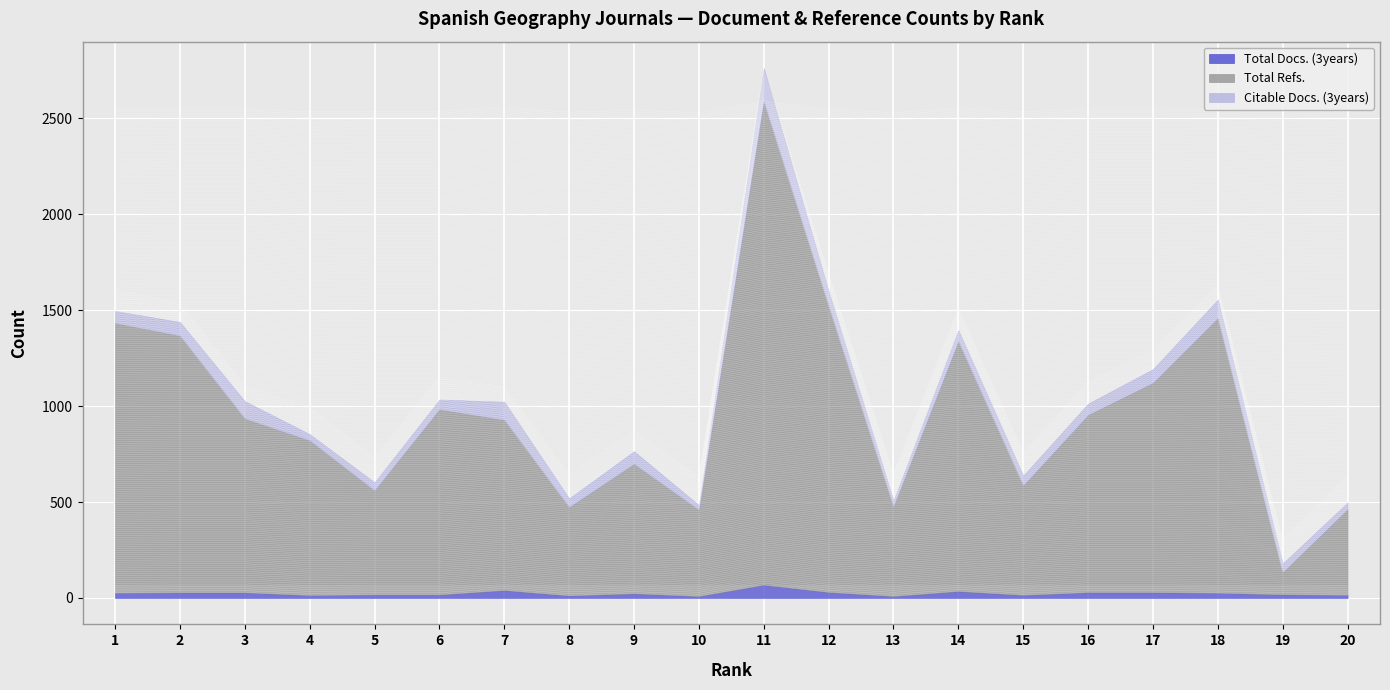

True or false: Total Refs. has more than 0 points higher than both neighbors.

True